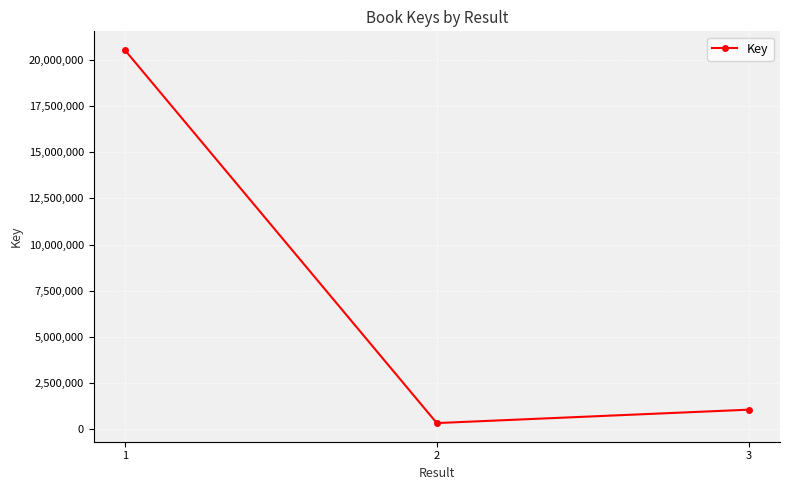

The value at 3 is 1057825. True or false?

True